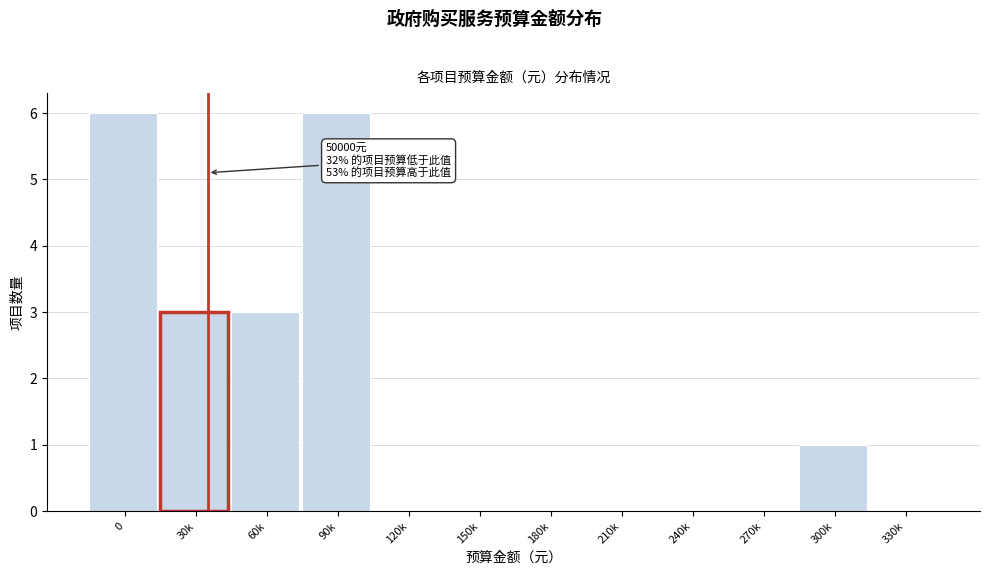

Reading right to left, what are all the values shown in this chart?

330k=0	300k=1	270k=0	240k=0	210k=0	180k=0	150k=0	120k=0	90k=6	60k=3	30k=3	0=6